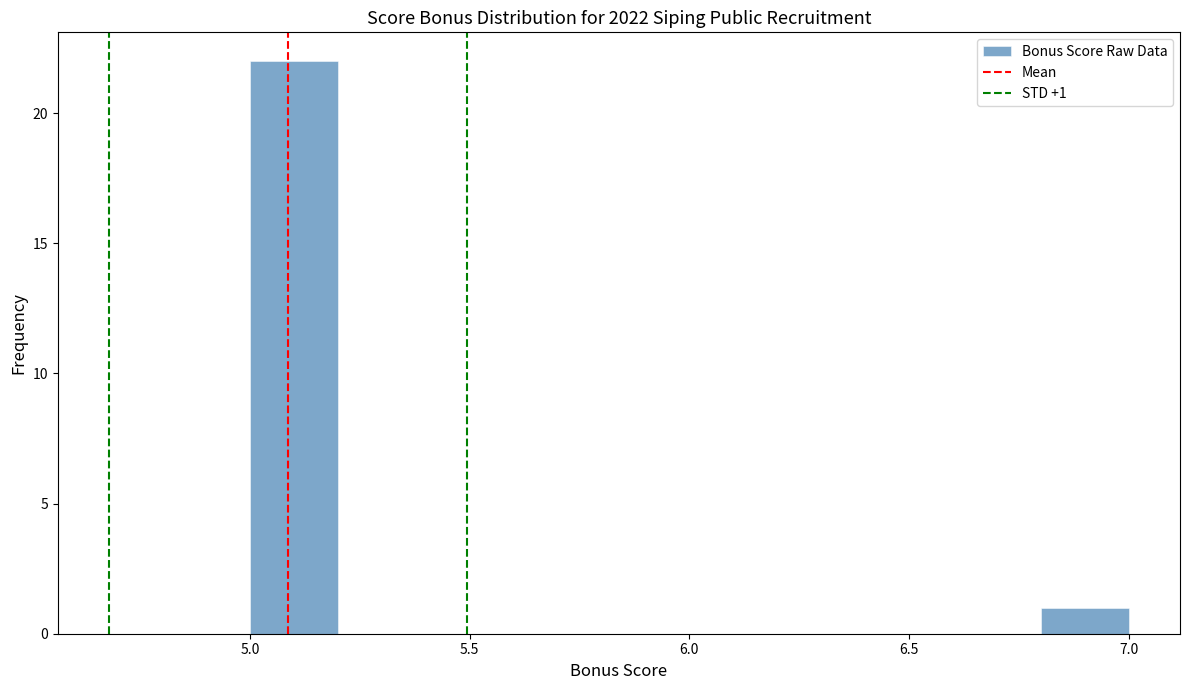

Over which range of the x-axis is the bar tallest?

5.0 to 5.2